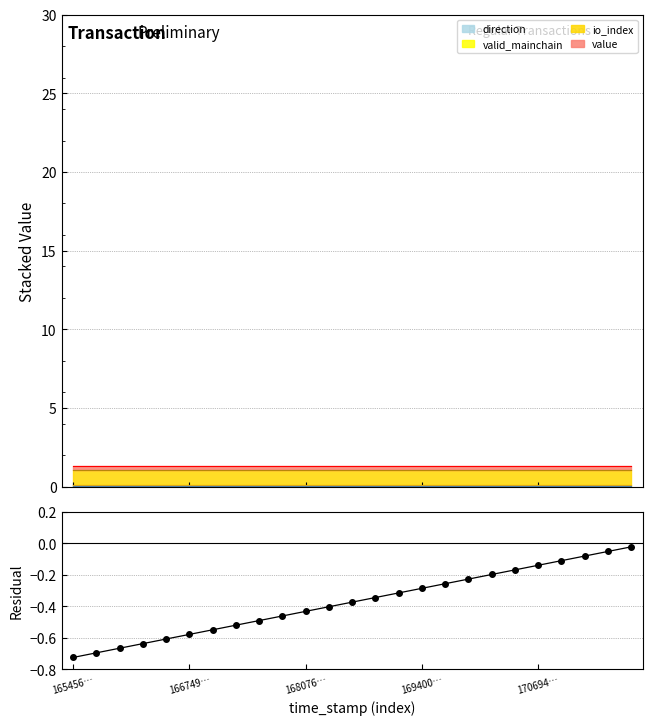

What is the average value?

-0.4